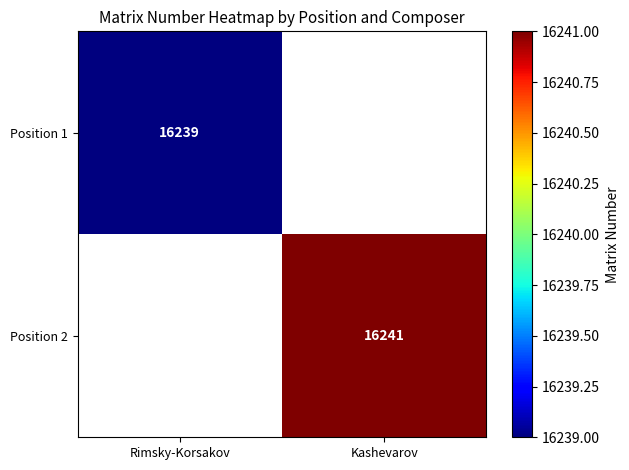

What is the maximum value shown in the chart?

16241.0